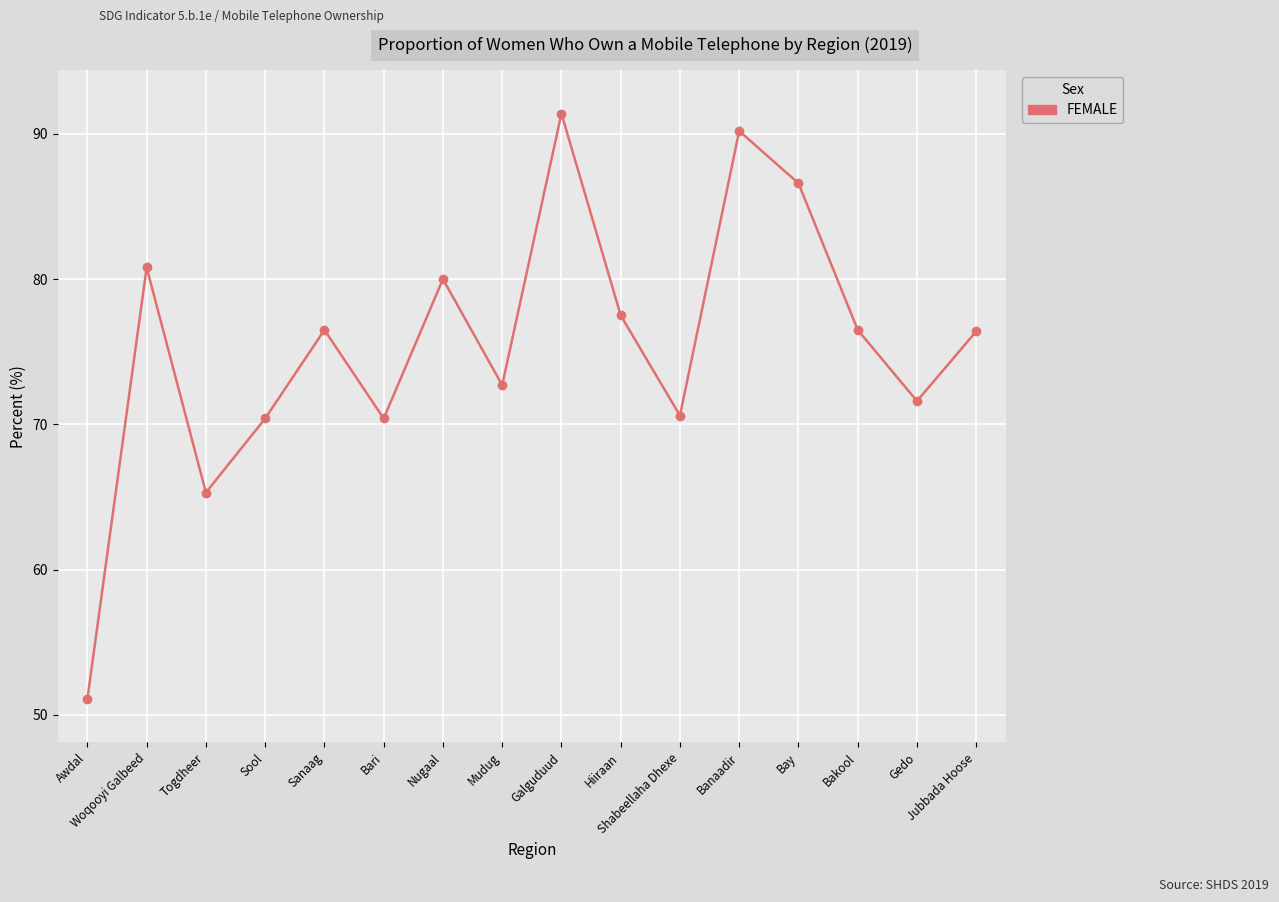

What is the value of the 9th point from the left?

91.4